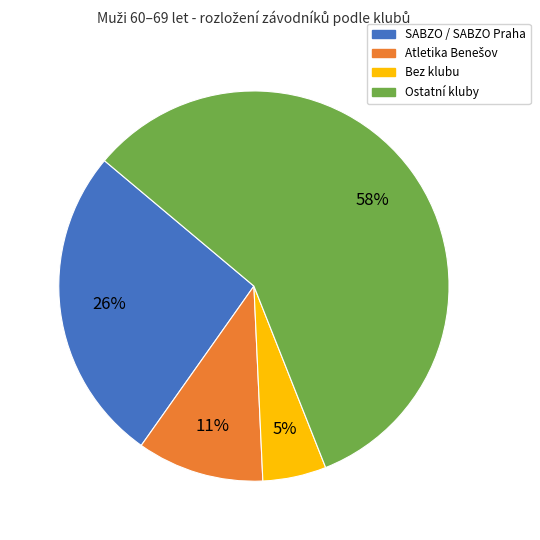

To the nearest percent, what is the average slice percentage?

25%